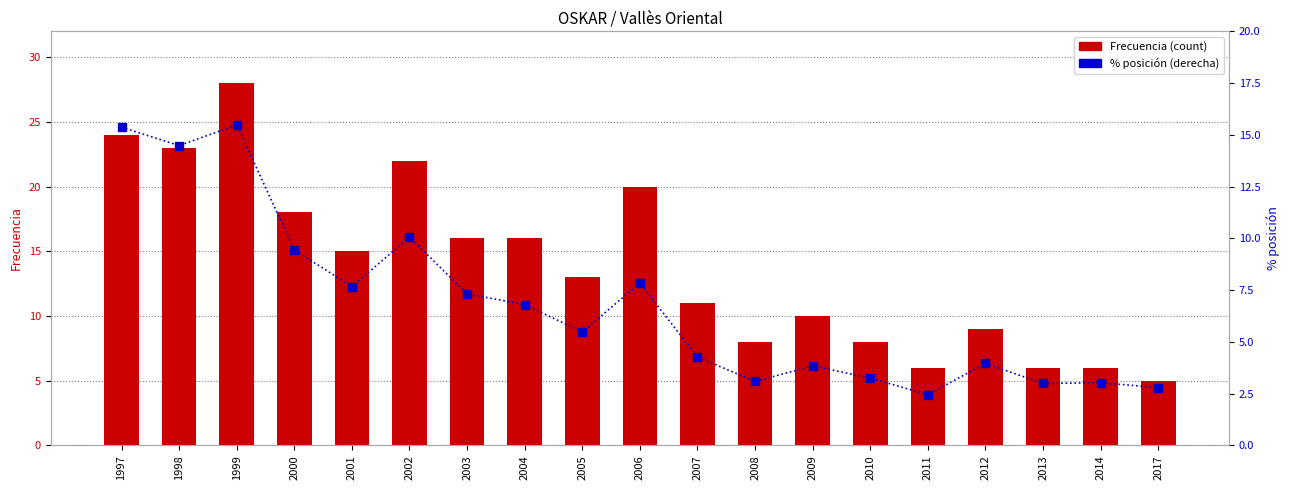

The value of % posición at 2009 is 3.8. True or false?

True